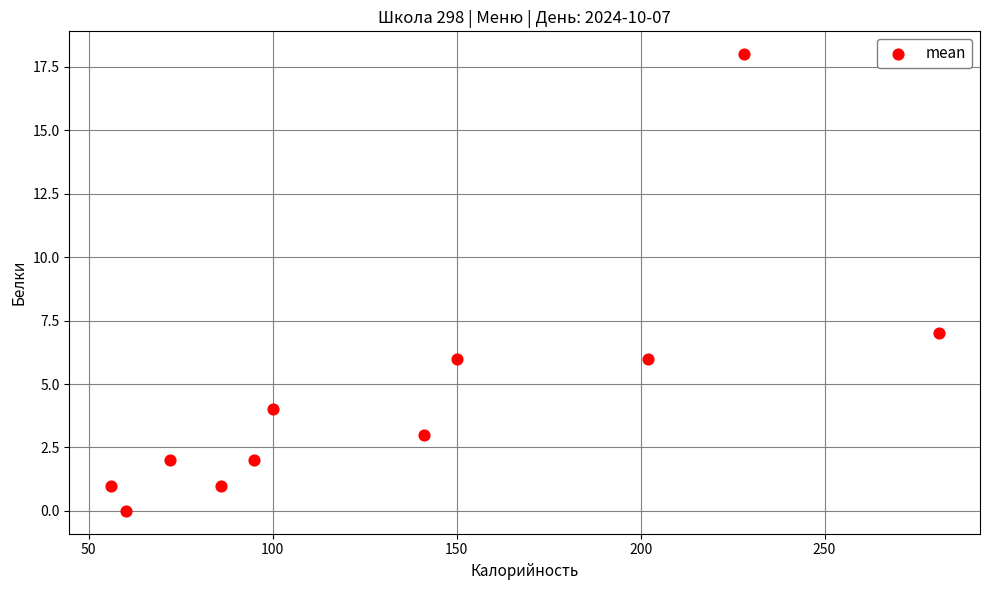

What Y value in the scatter plot is closest to 9?

7